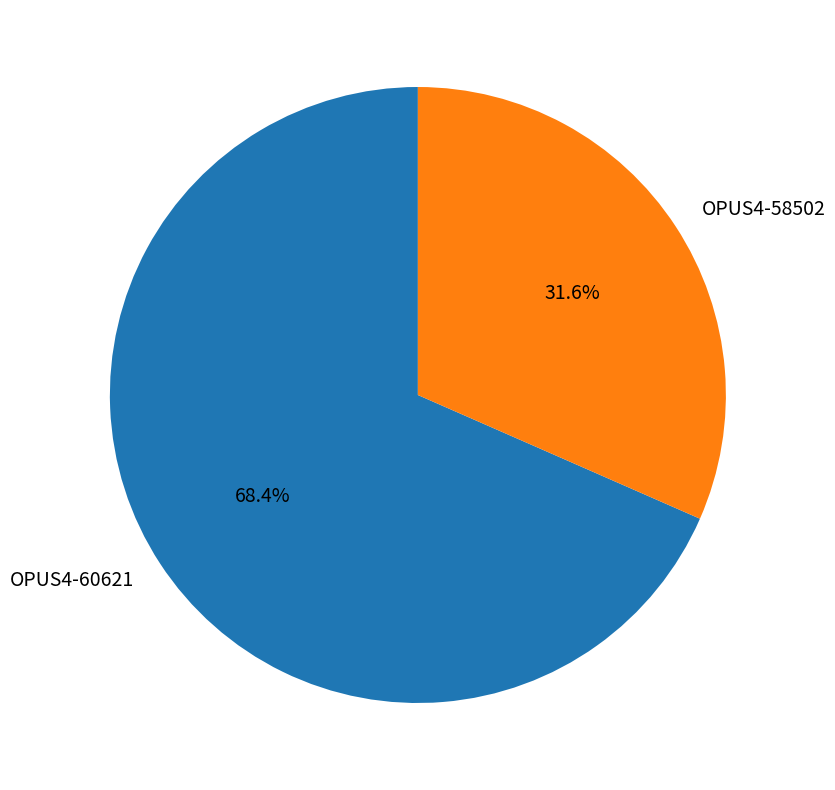

Is OPUS4-58502 the majority of the pie?

No